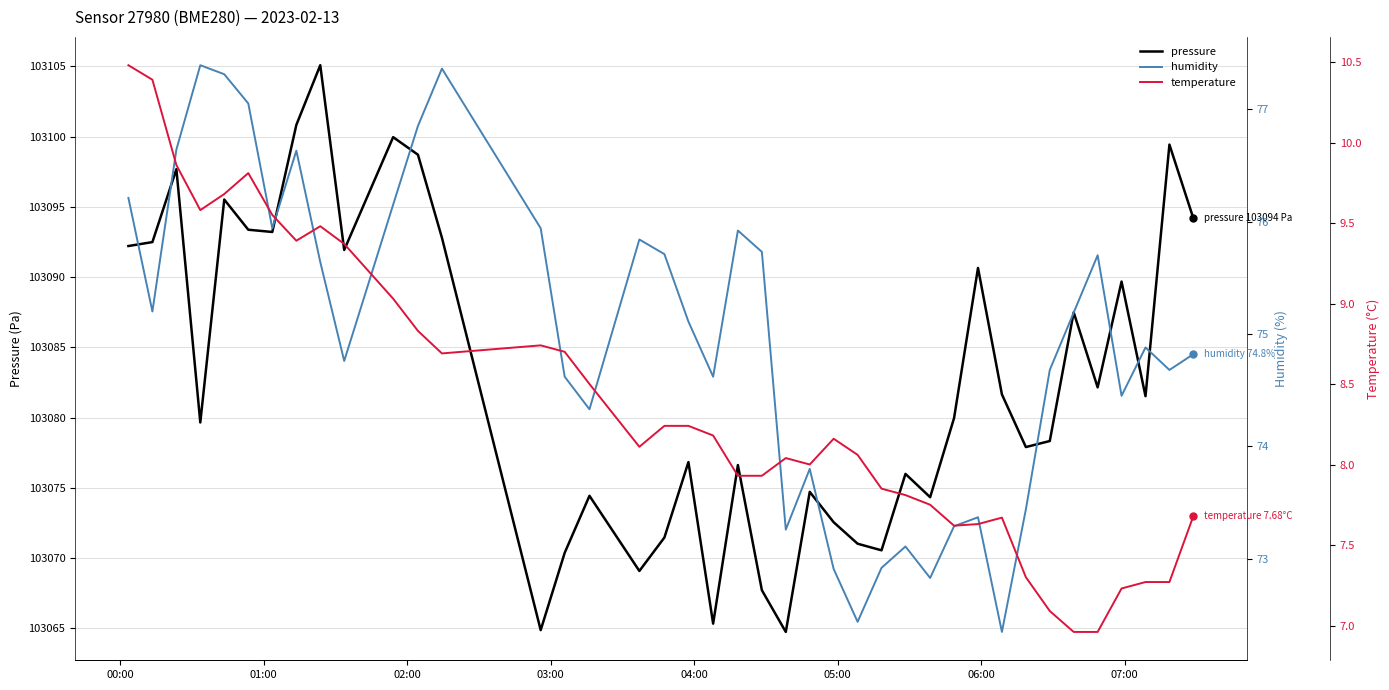

How many data points in temperature are less than 8?

16